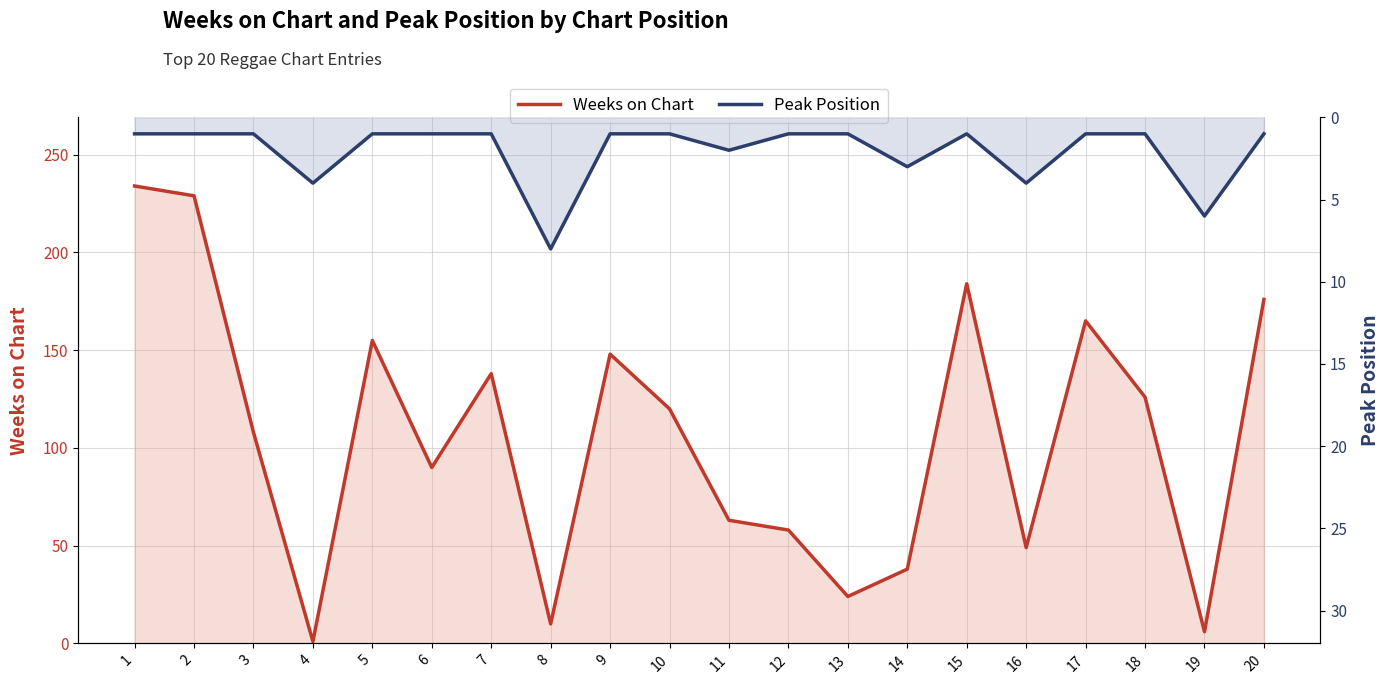

True or false: Peak Position has more than 2 points higher than both neighbors.

True